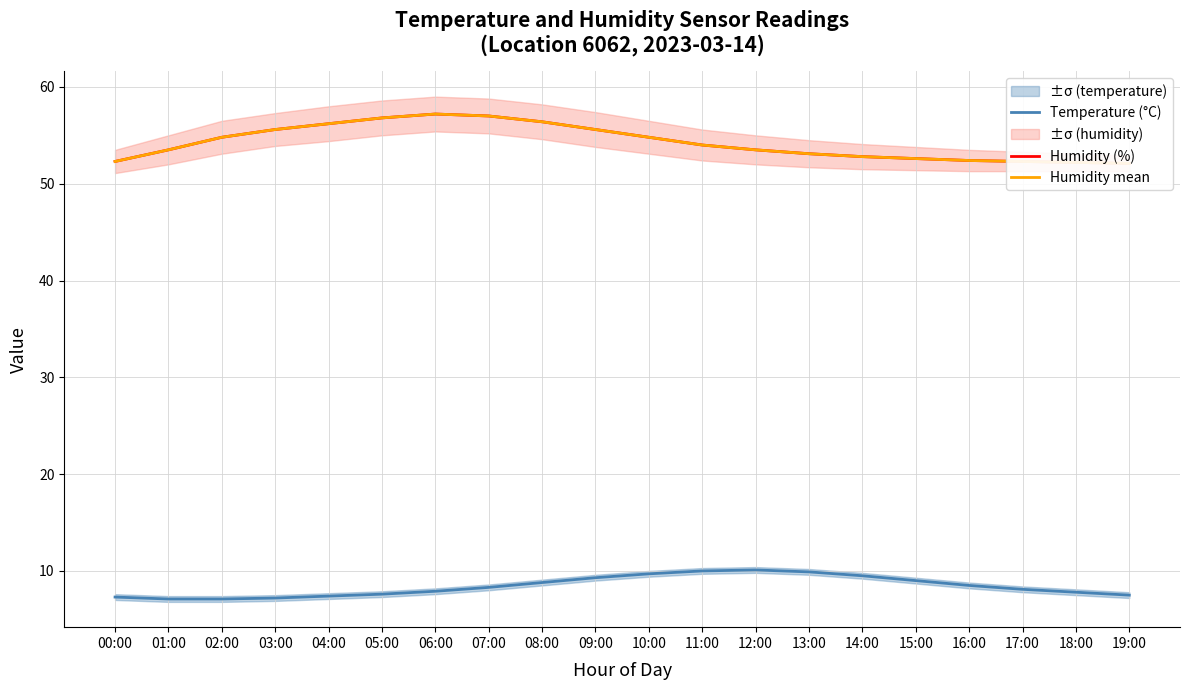

Which series has the largest total across all categories?

Humidity (%)